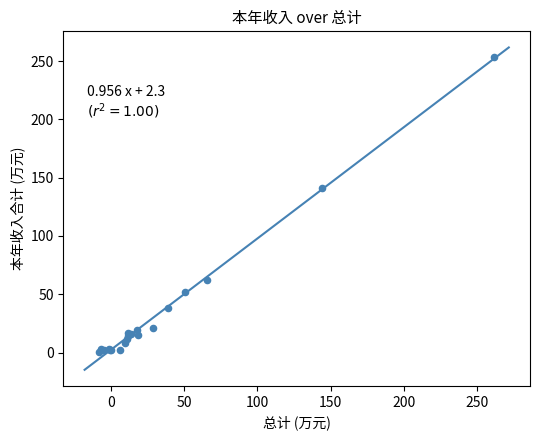

What Y value in the scatter plot is closest to 127?

141.4